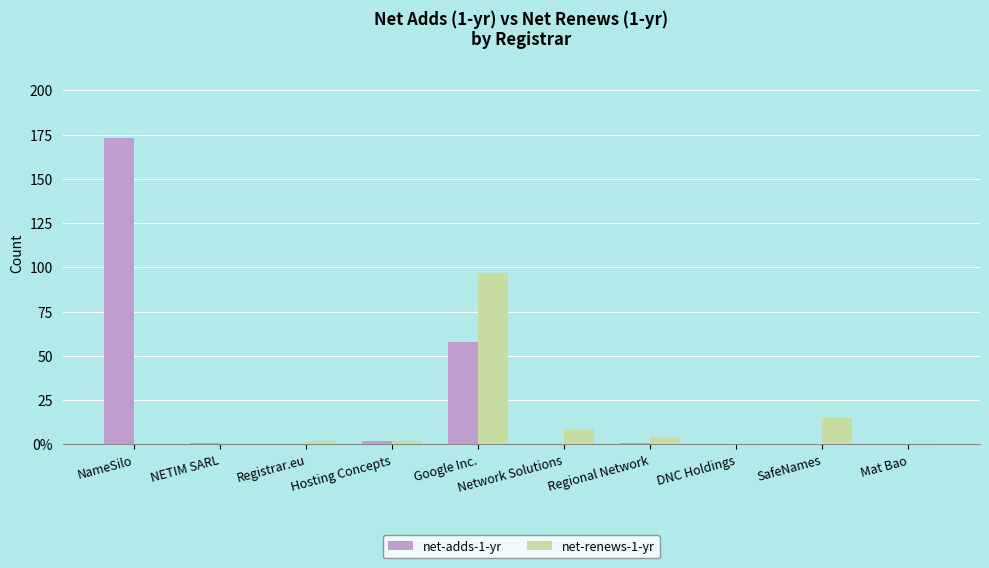

Are the bars grouped side by side (vs. stacked)?

Yes